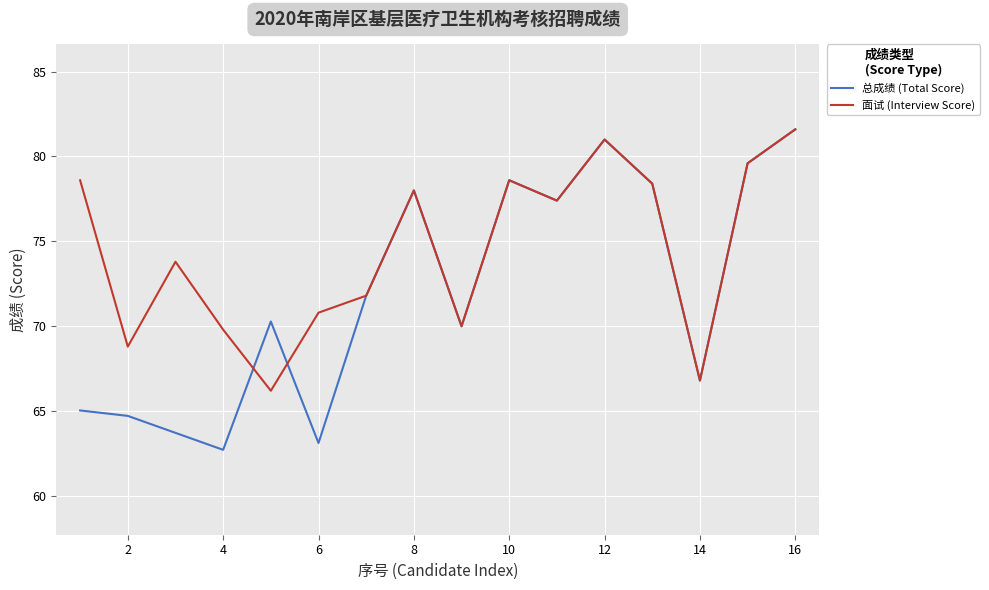

Is this an area chart (filled region under the line)?

No